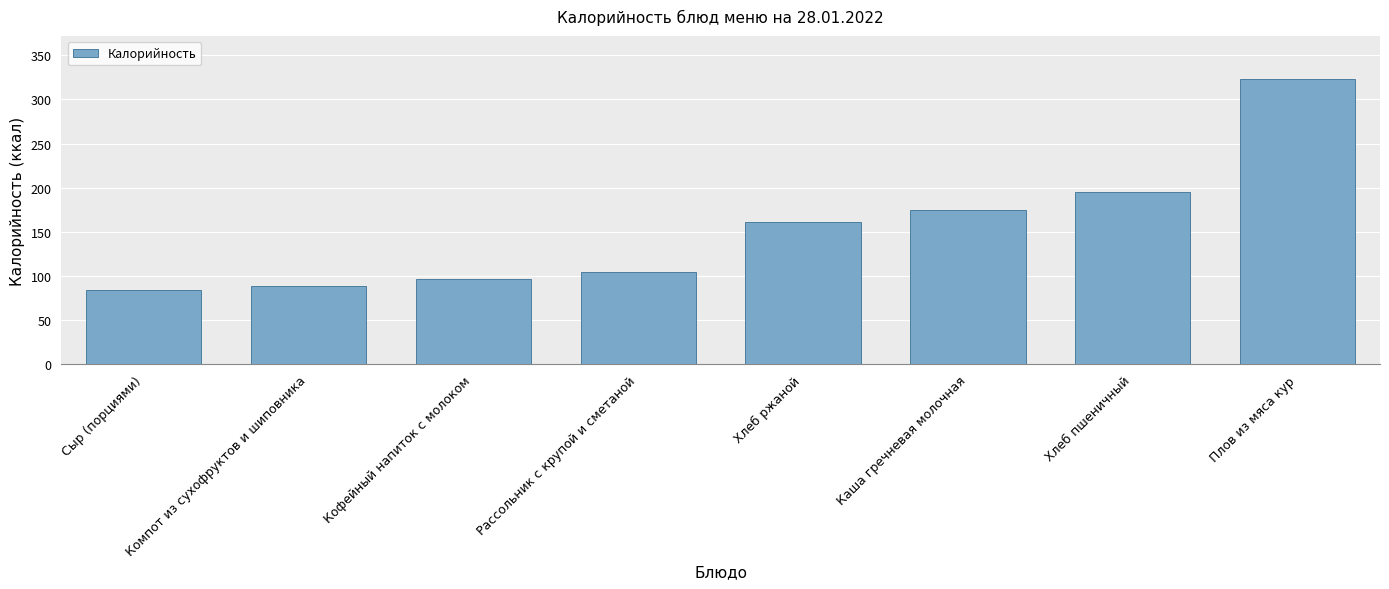

What is the difference between the second highest and minimum values?

111.0